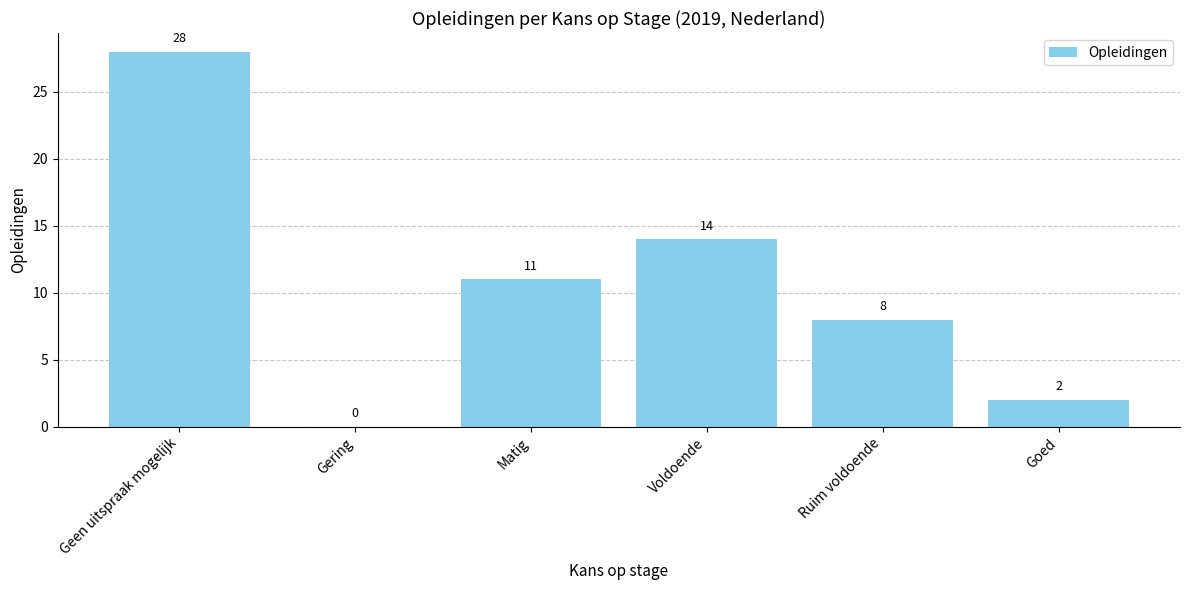

The chart shows a value of 7 at Voldoende. True or false?

False